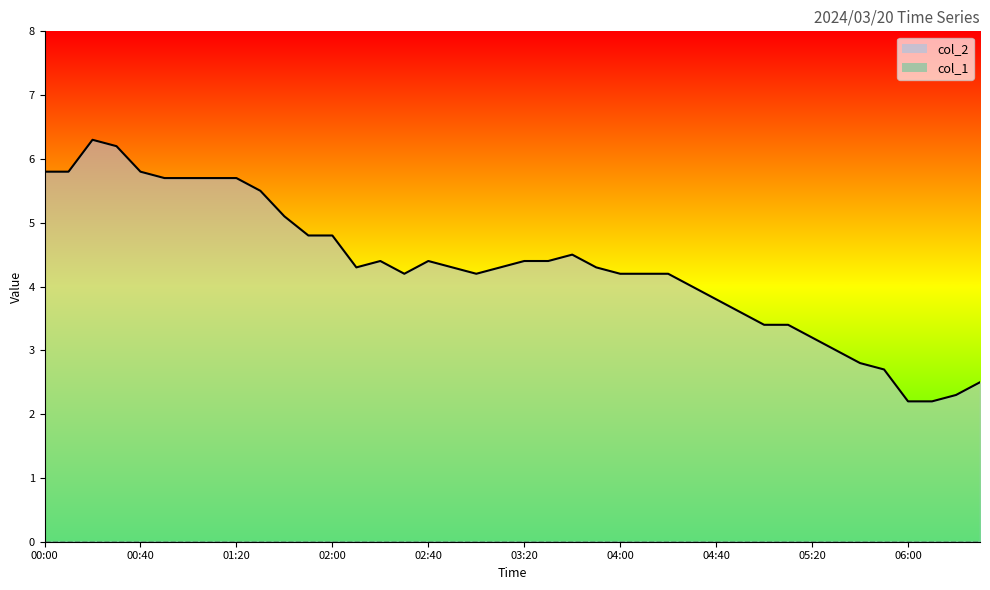

What position from the left is 17?

18